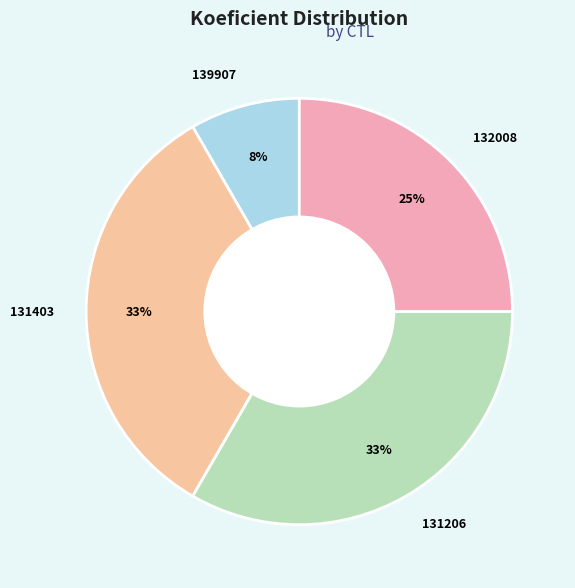

Which slice is the smallest?

139907